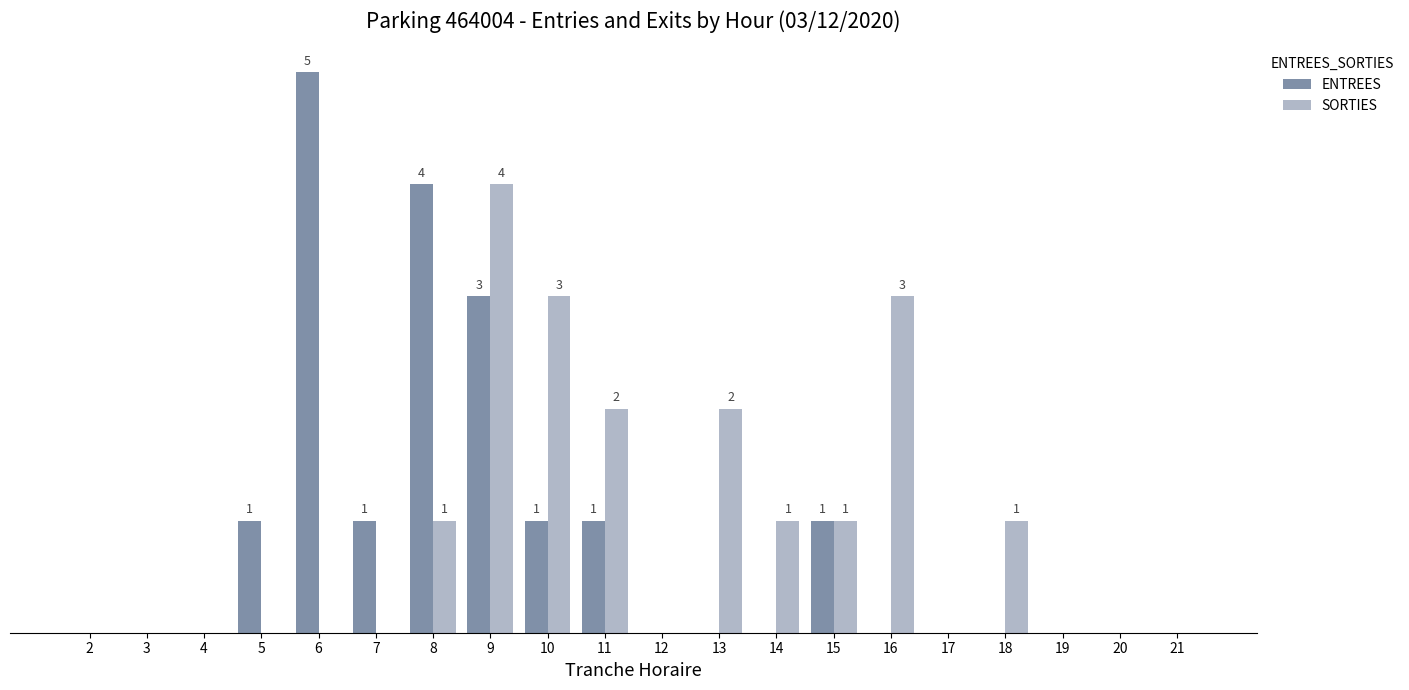

At how many categories does at least one series exceed 3?

3